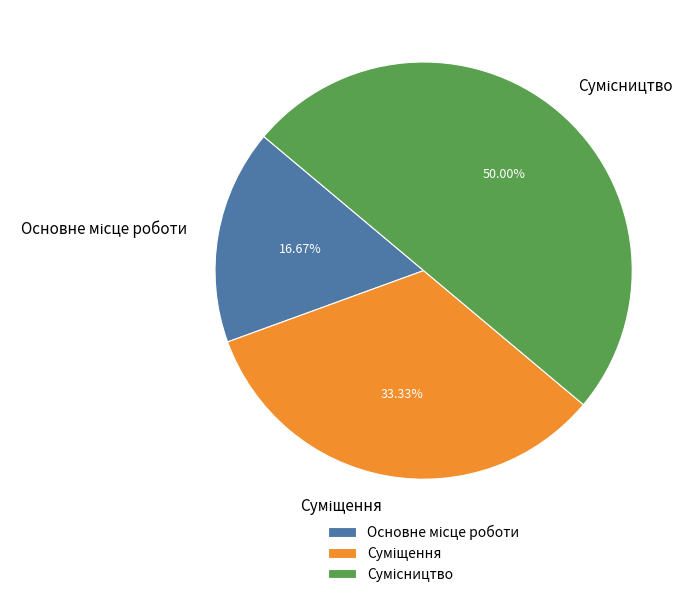

Approximately how many times larger is the value at Основне місце роботи compared to Сумісництво?

0.3